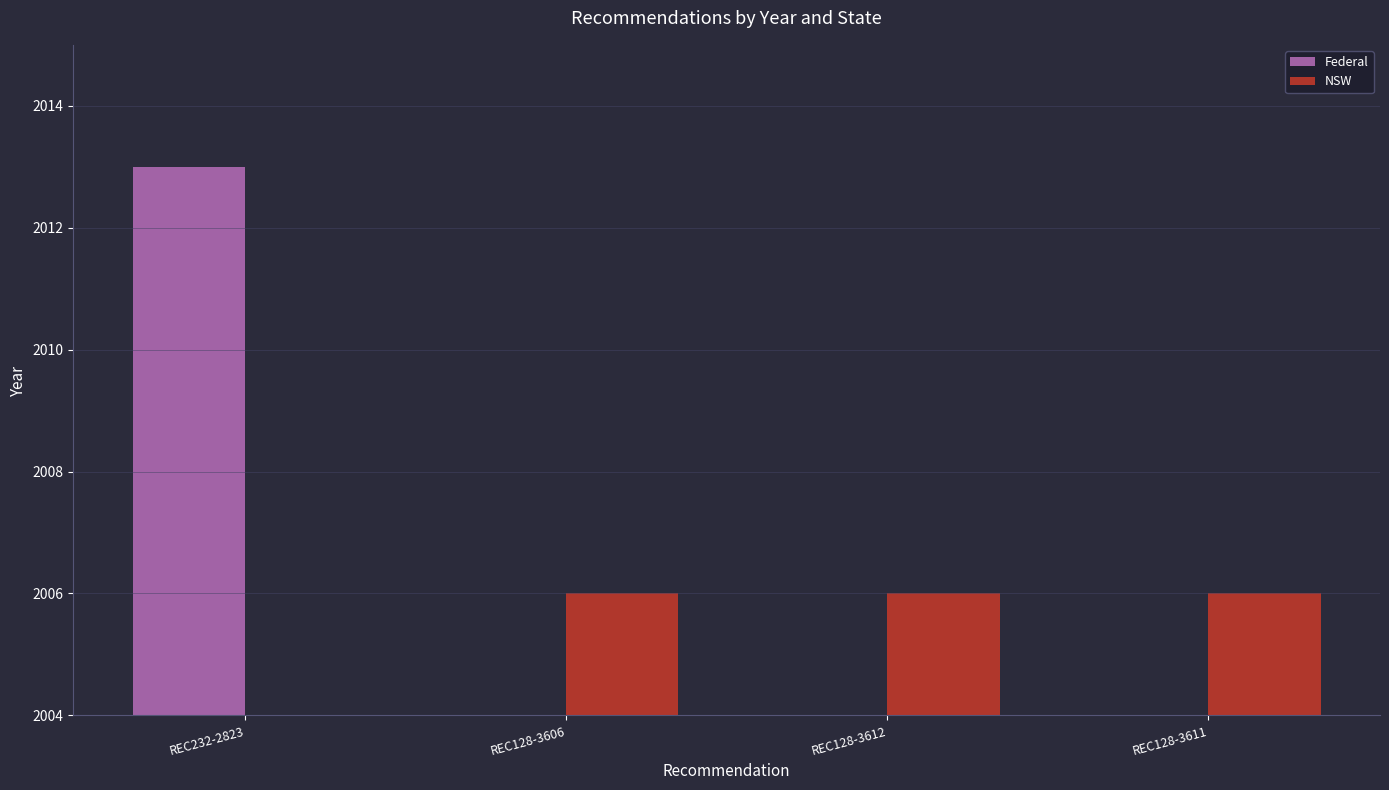

What is the sum of the NSW values at REC128-3612 and REC128-3606?

4012